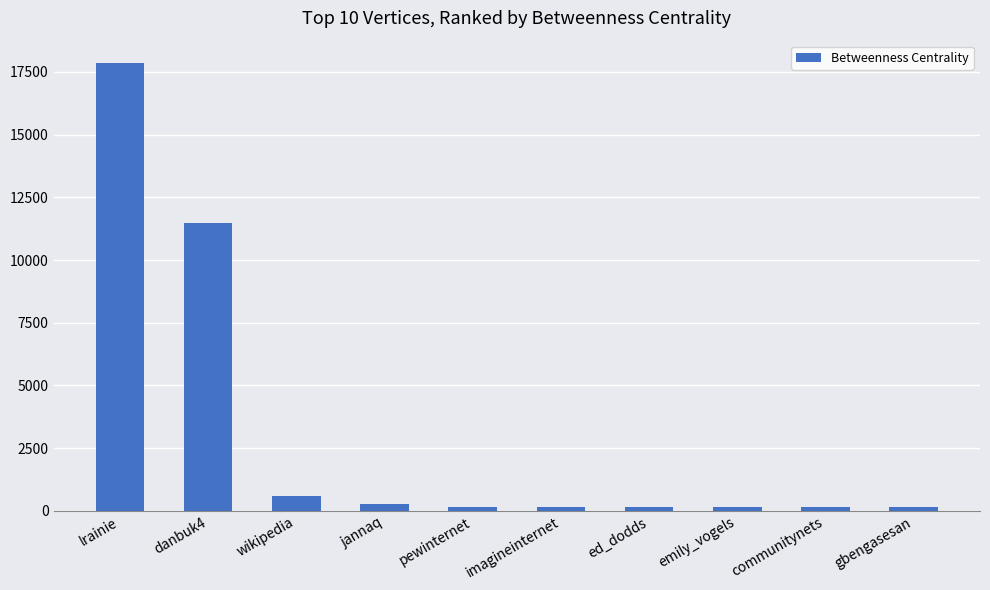

How many categories are shown in the chart?

10